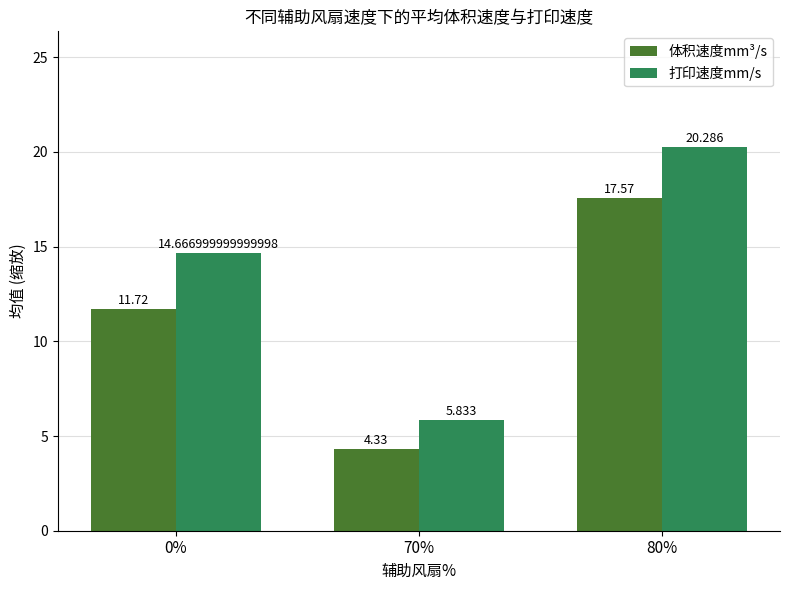

What are all the series names shown in the legend?

体积速度mm³/s, 打印速度mm/s